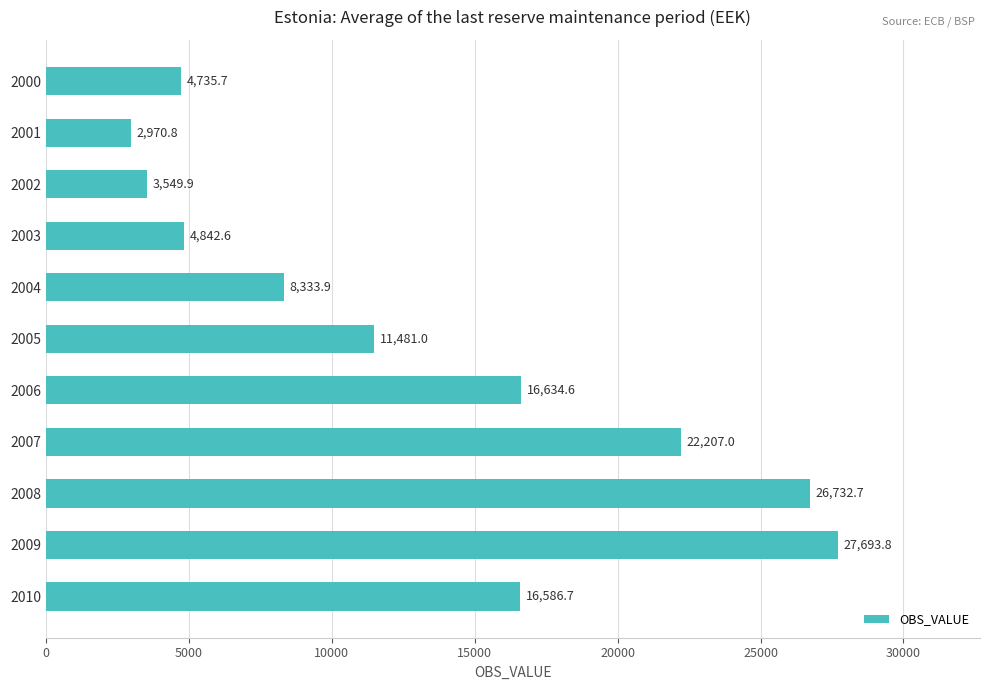

Reading bottom to top, extract all data points from this chart.

16586.7	27693.8	26732.7	22207.0	16634.6	11481.0	8333.9	4842.6	3549.9	2970.8	4735.7